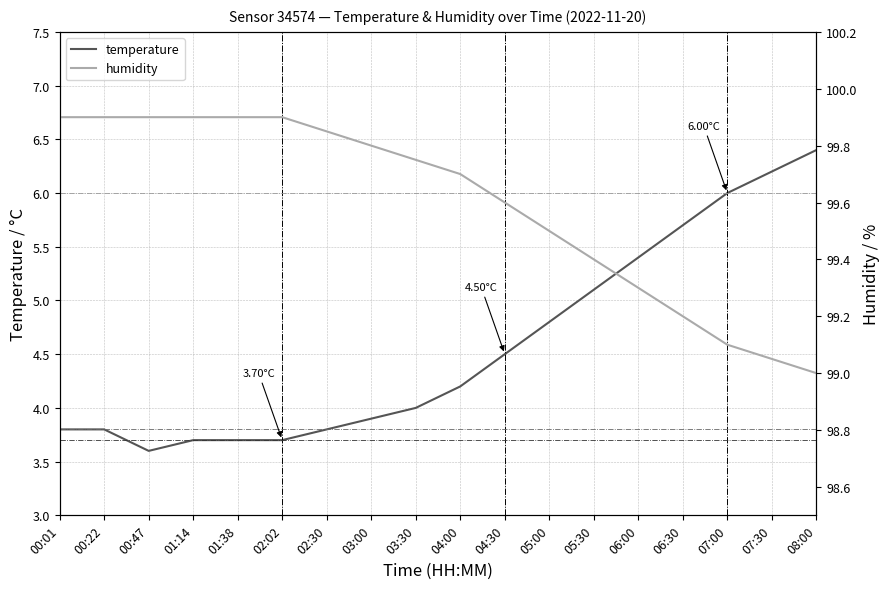

Rank the series at 06:30 from highest to lowest value.

humidity, temperature